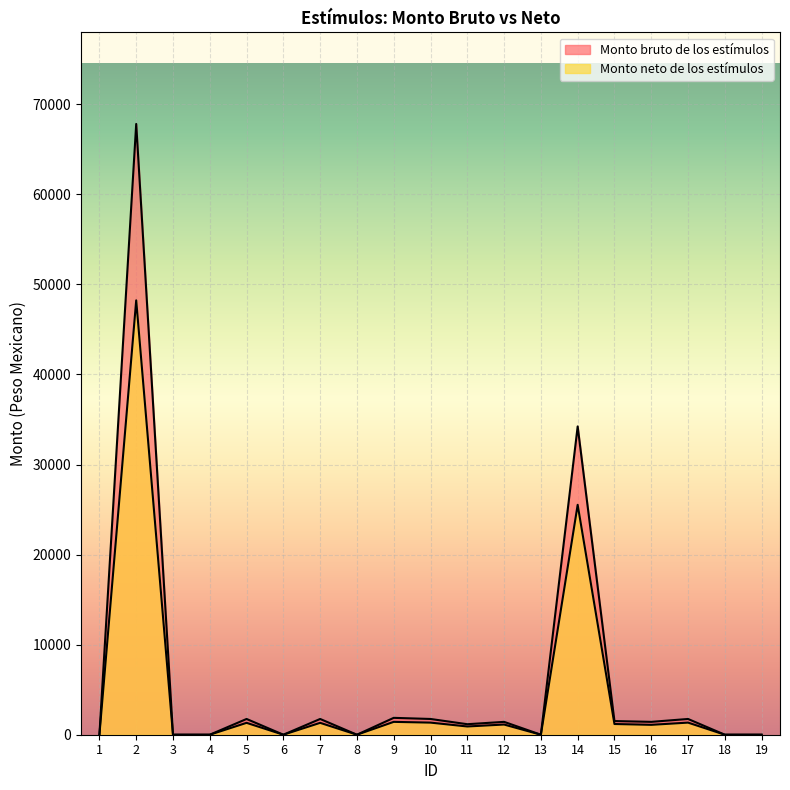

How many data points in Monto bruto de los estímulos are less than 1427?

9